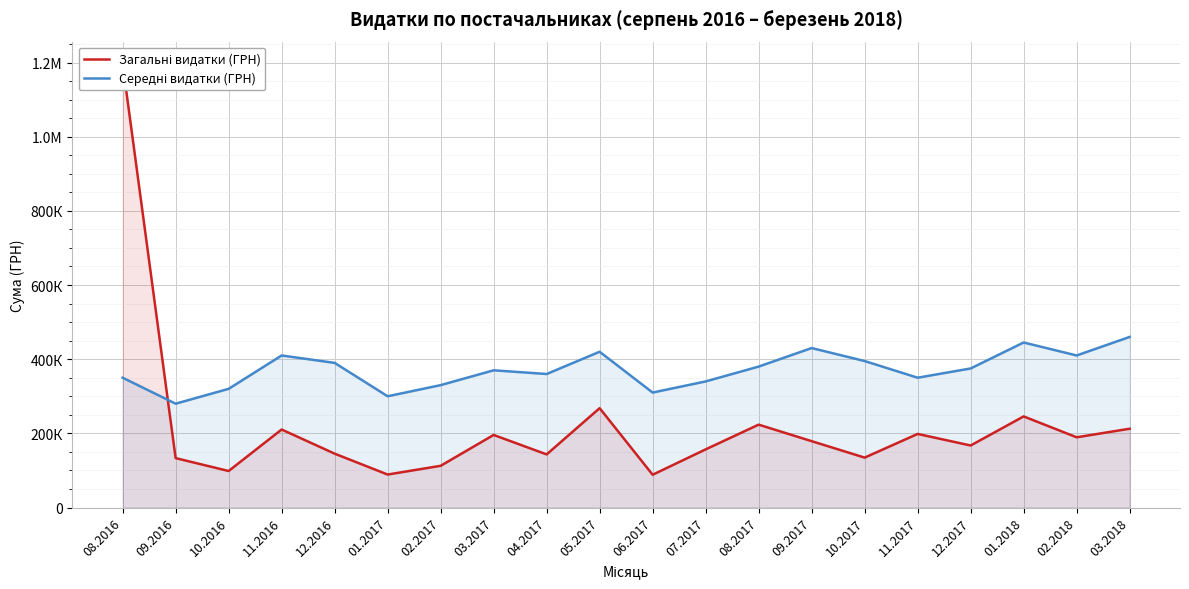

How many values in the Загальні видатки (ГРН) series are below 178920?

10